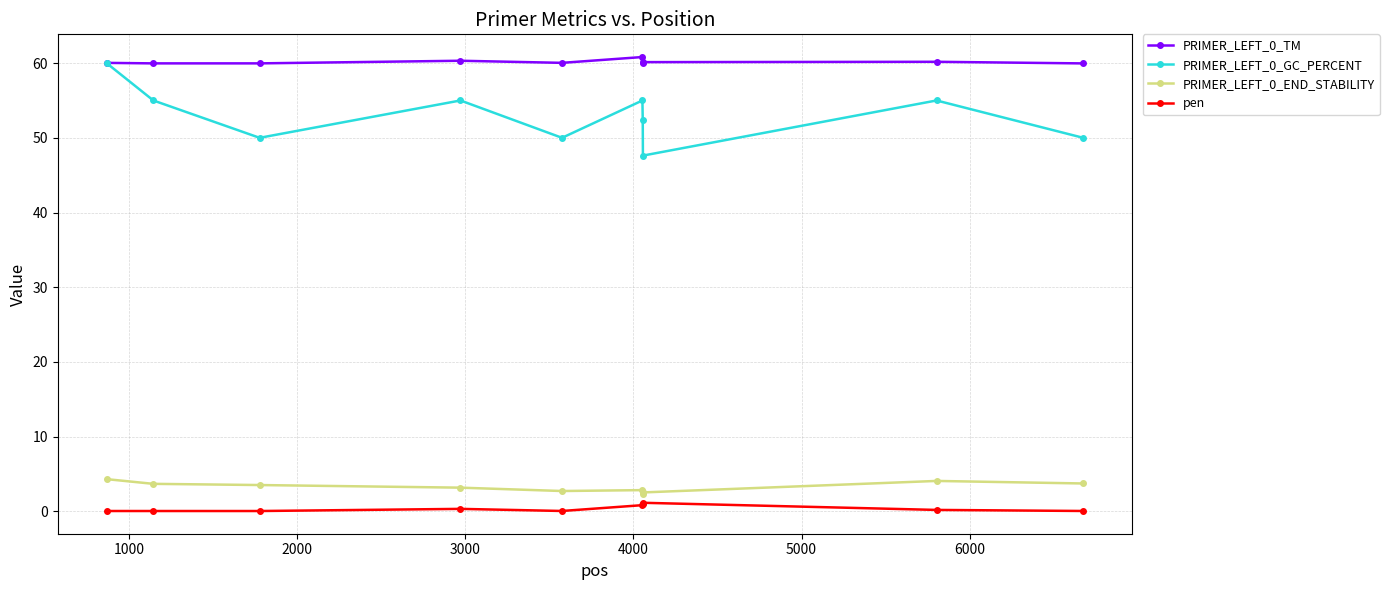

What is the greatest value displayed?

60.8